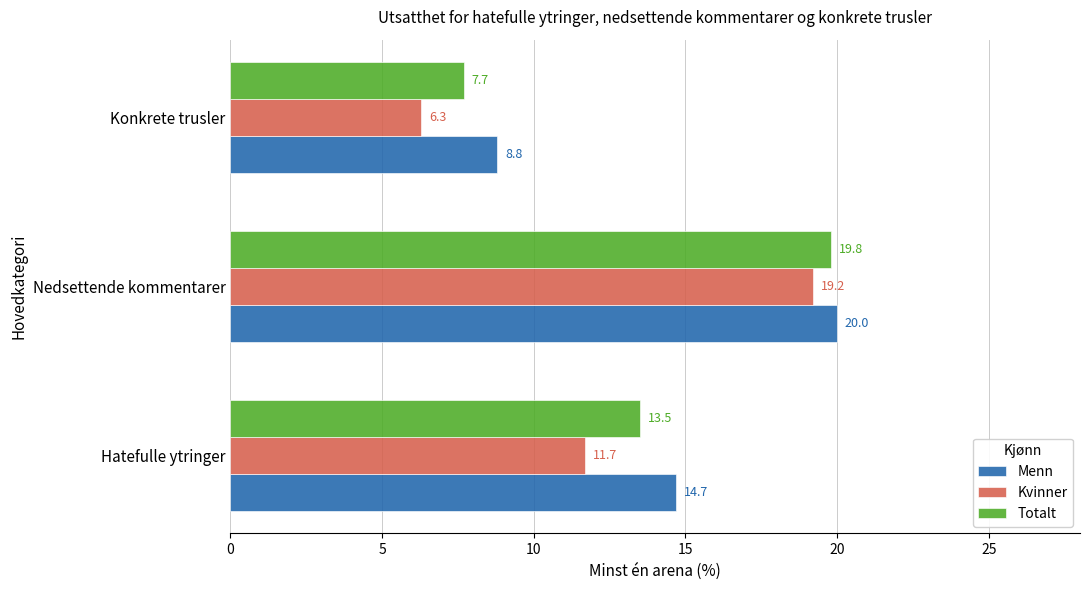

Which series has the largest range (max minus min)?

Kvinner